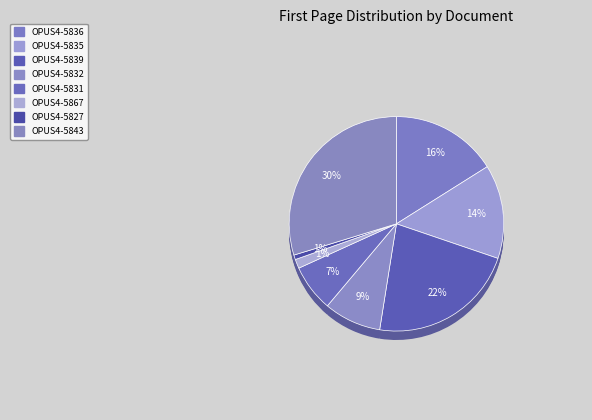

Is it true that OPUS4-5843 is 15% of the pie?

False